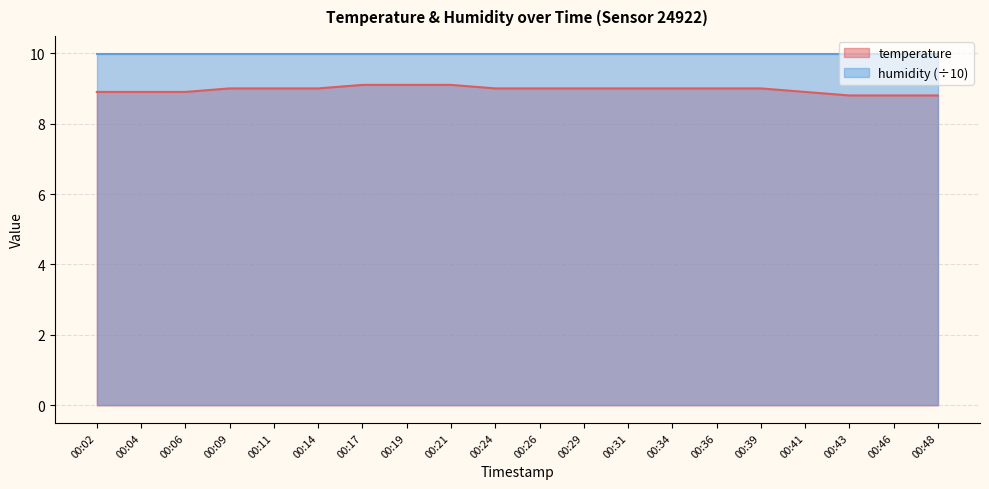

What is the ratio of the value at 00:43 to the value at 00:34?

1.0